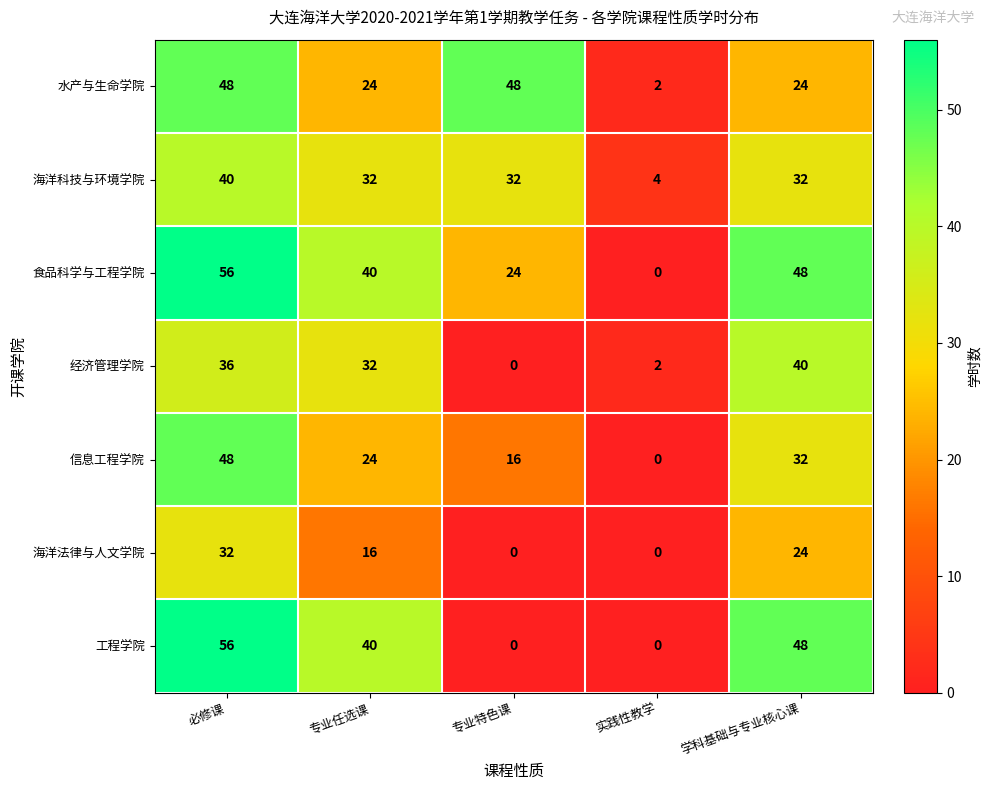

The 经济管理学院 series shows -23 at 专业特色课. True or false?

False